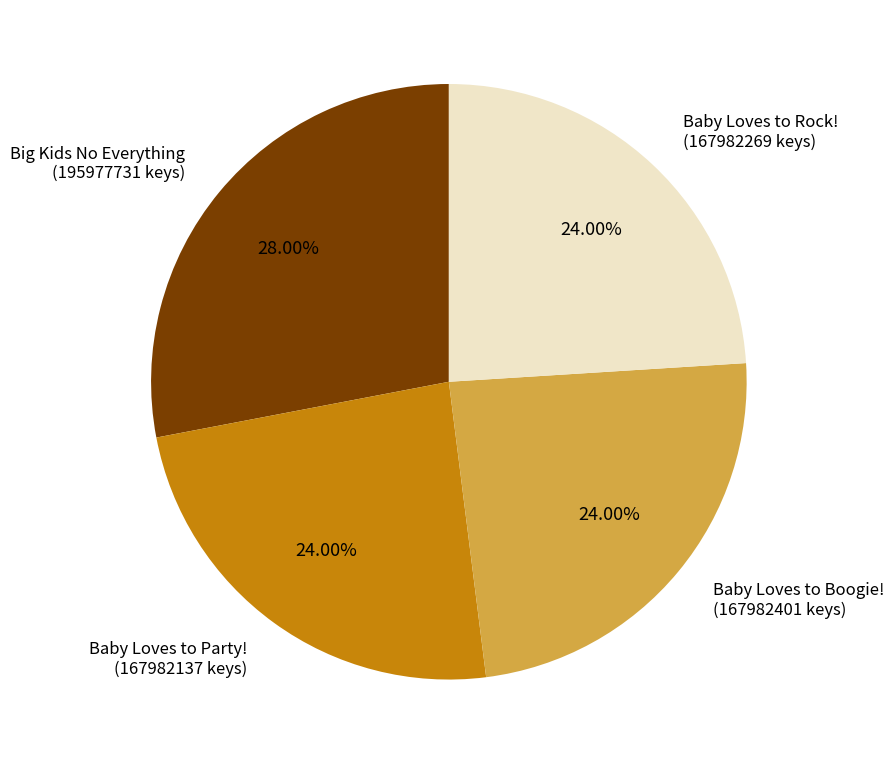

The Baby Loves to Boogie! slice represents 38% of the pie. True or false?

False